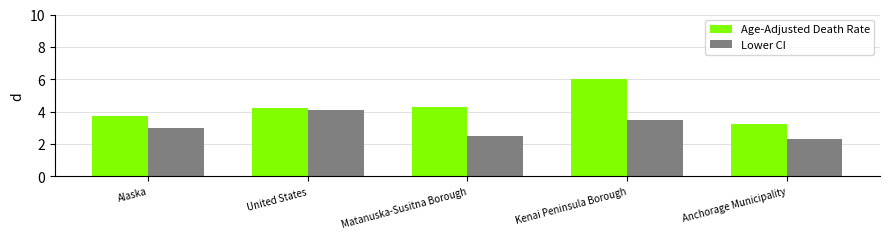

The Lower CI series shows 4.1 at United States. True or false?

True